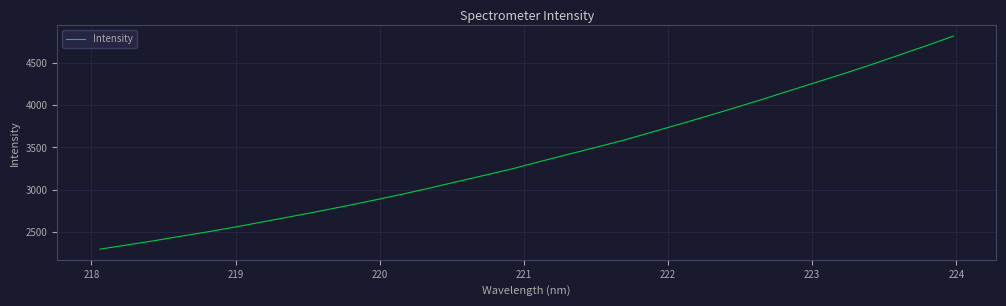

What is the difference between the maximum and minimum values?

2528.5